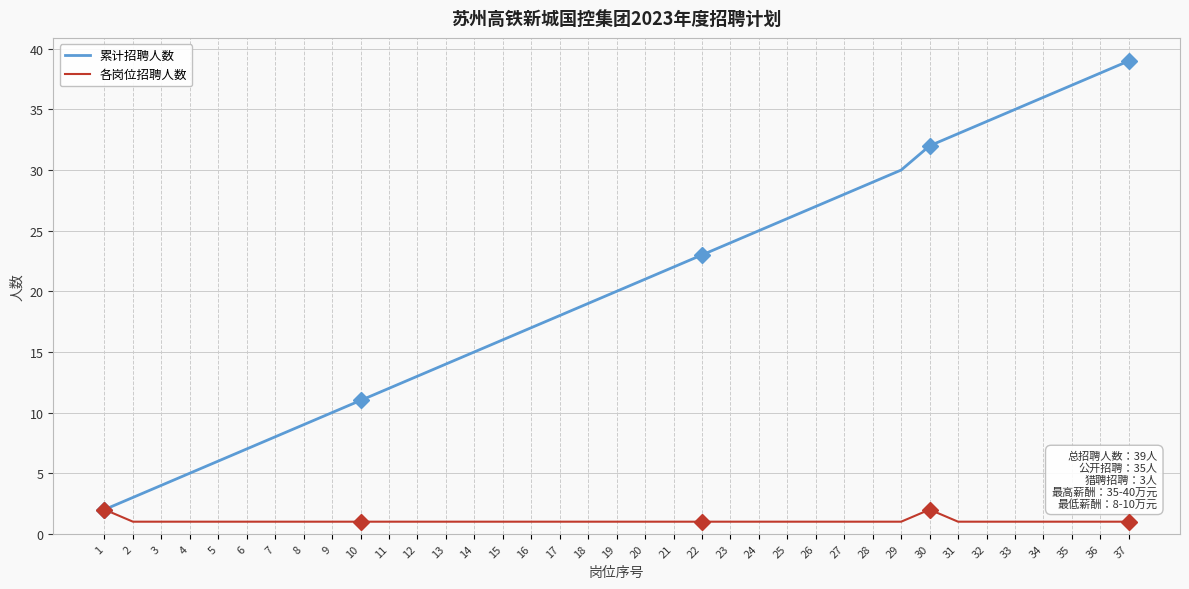

Does the chart display data point markers on the line(s)?

No